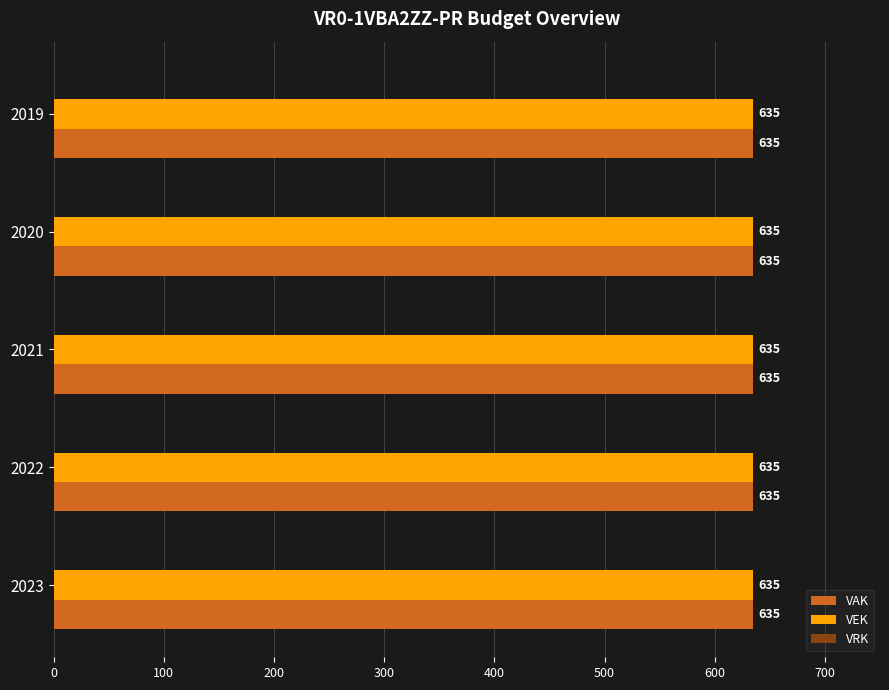

How many groups of bars are there?

5